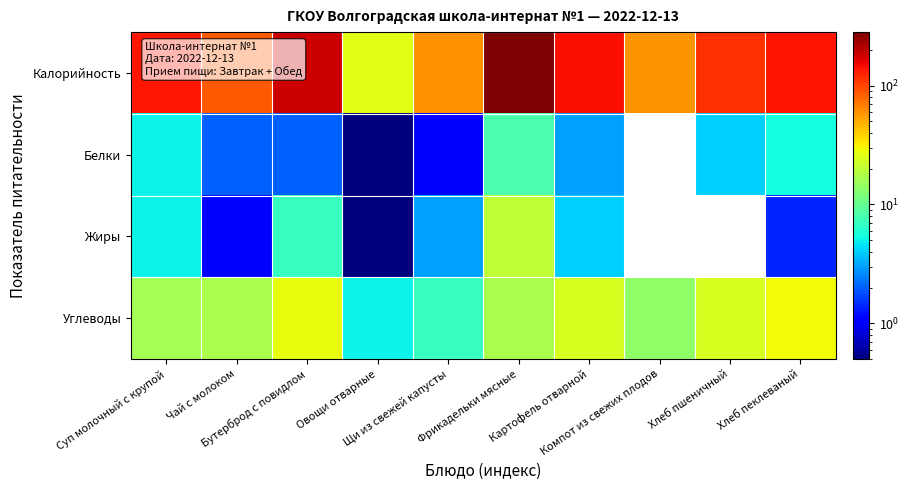

Between Овощи отварные and Компот из свежих плодов, which is larger?

Компот из свежих плодов